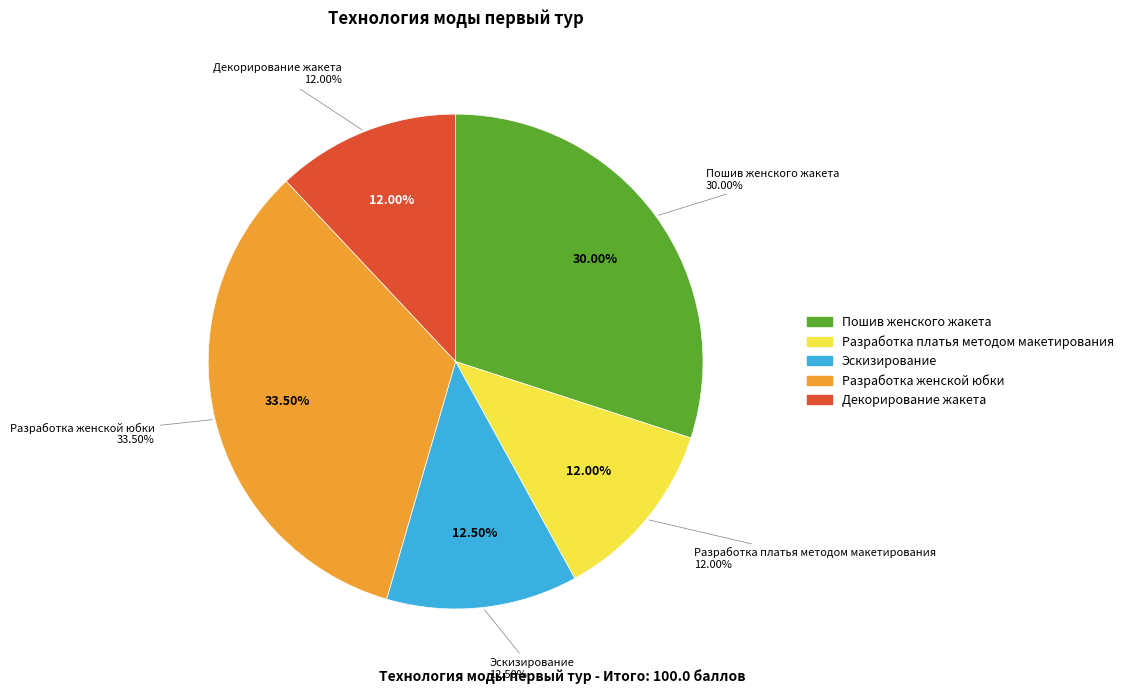

Which category has the smallest portion of the pie?

Разработка платья методом макетирования